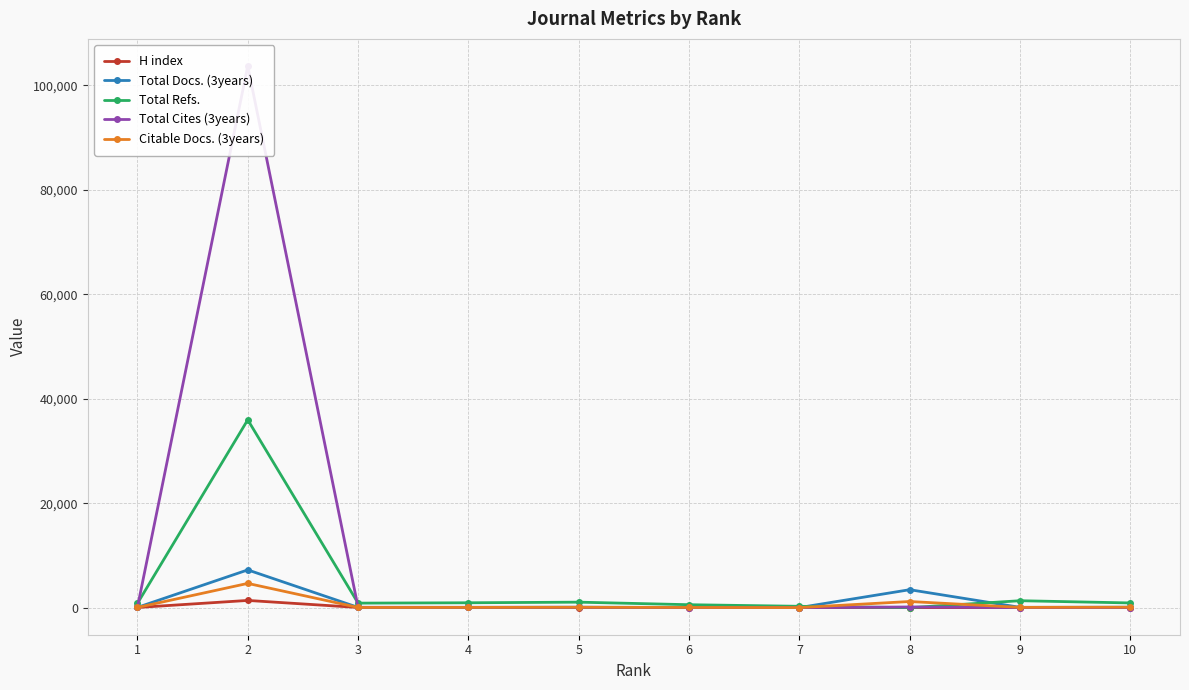

What is the lowest value of the Total Refs. series?

11